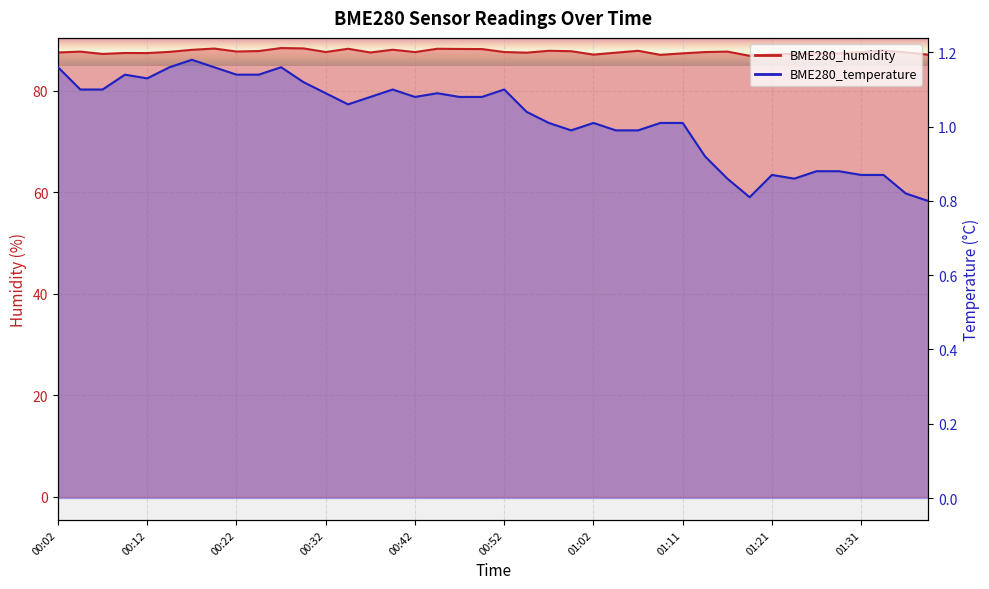

Which label corresponds to the smallest value in the chart?

01:39